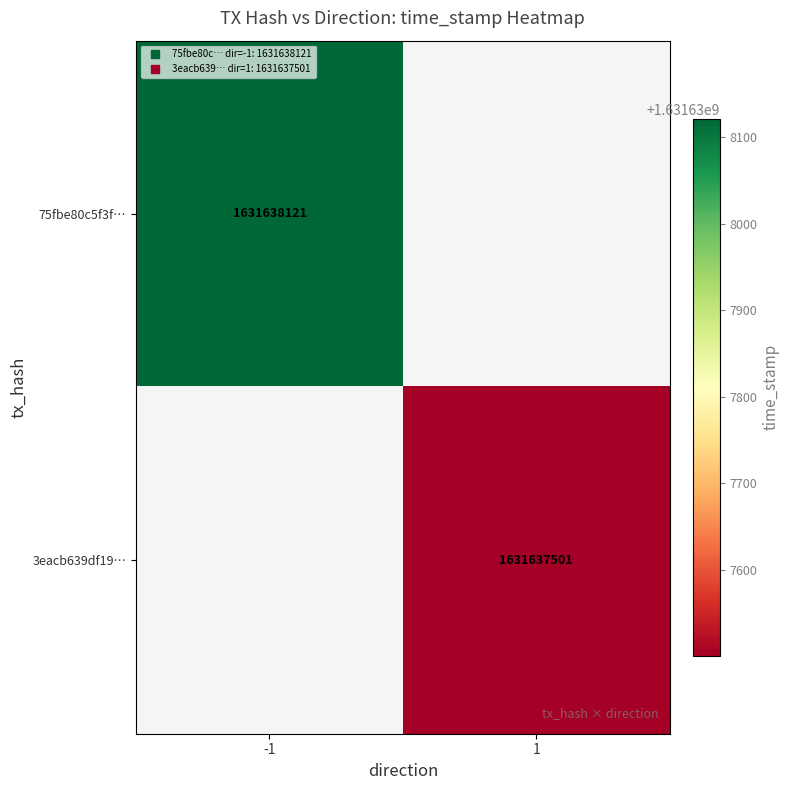

Between 0 and 1, which series saw the biggest shift?

75fbe80c5f3ff121da41d17ab531c1ef638c5ff